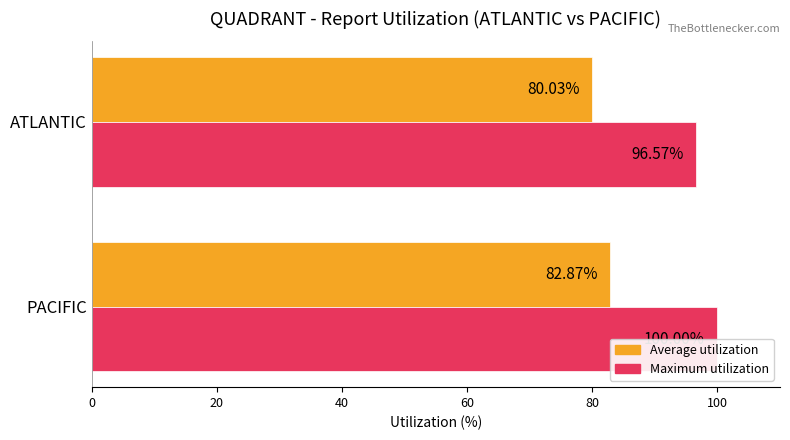

How many bars are there in total?

4